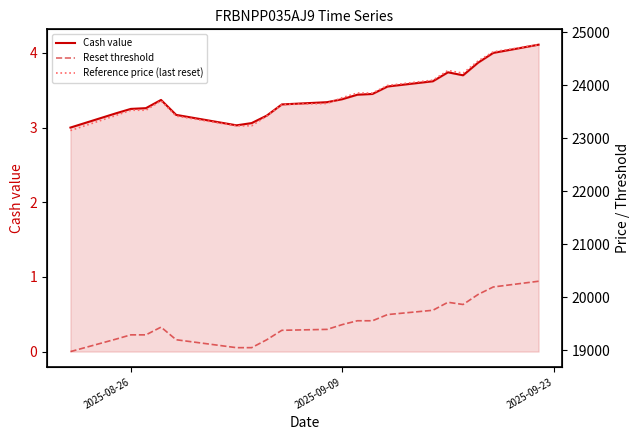

What is the minimum value for Cash value?

3.0